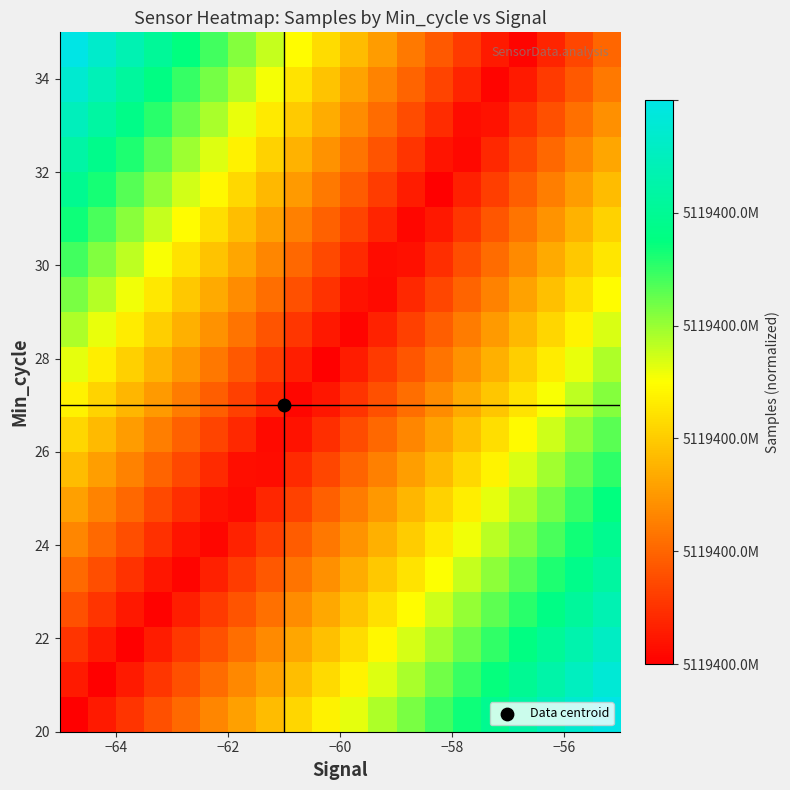

At which category is the sum across all series the highest?

19